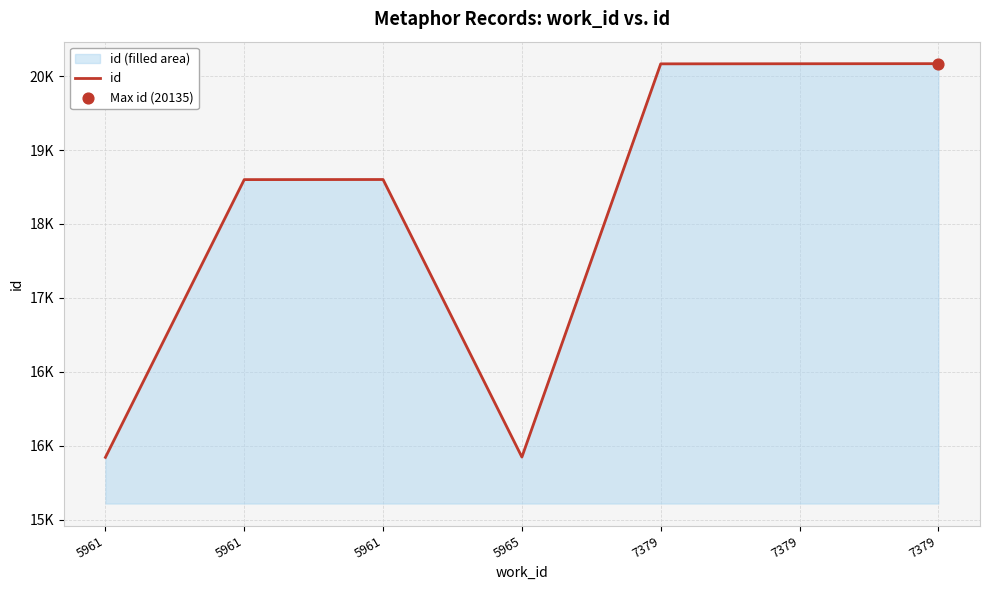

Approximately how many times larger is the value at 5961 compared to 7379?

0.9